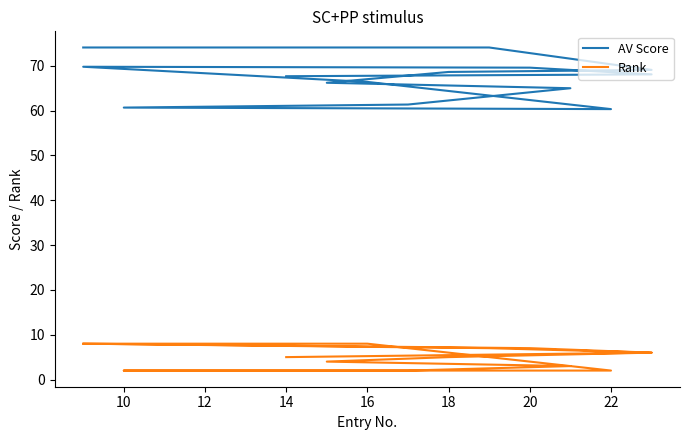

Read the Rank value at 10.

2.0